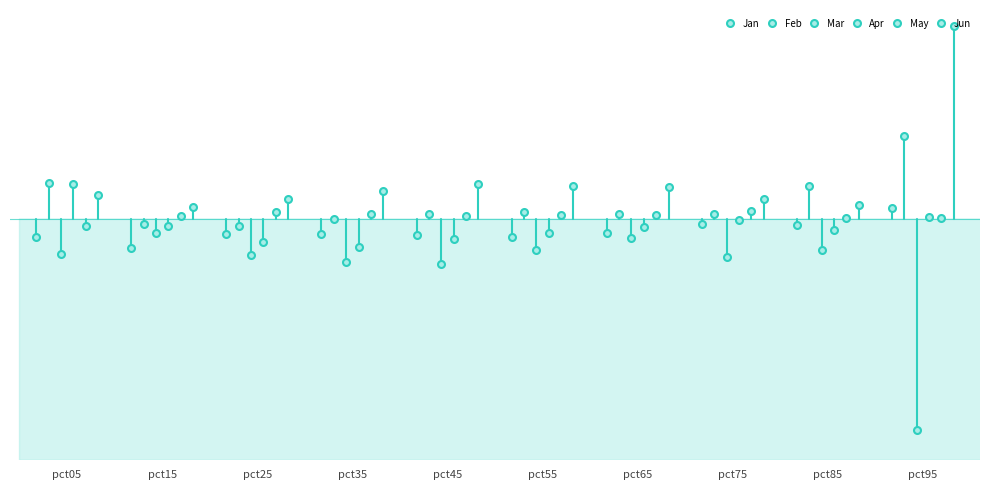

Which category has the highest value across all series?

pct95